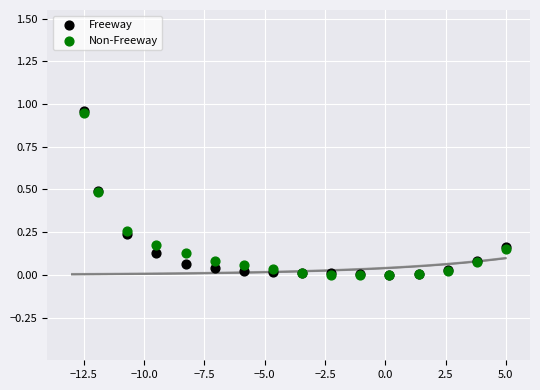

Which series has the widest spread of Y values?

Freeway